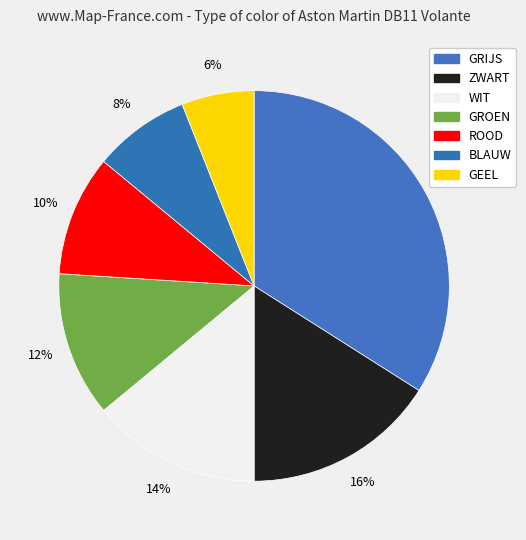

Is GEEL the majority of the pie?

No